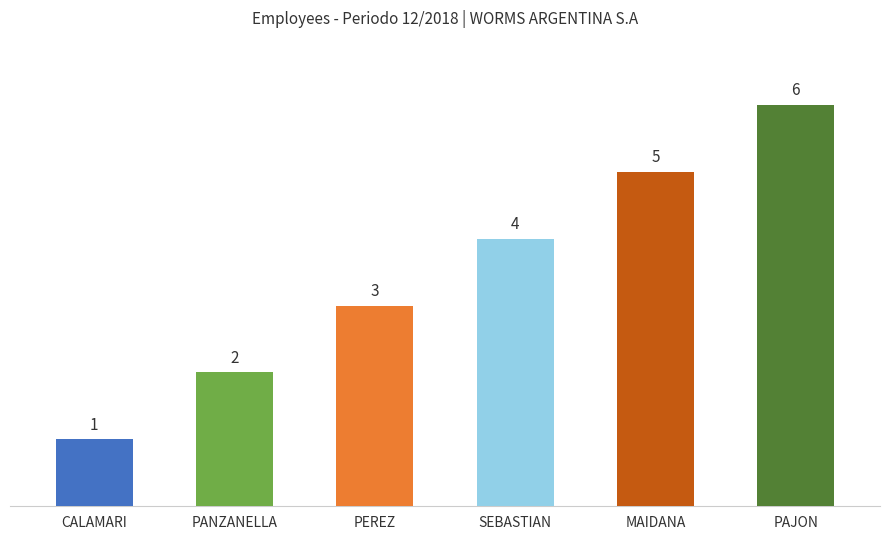

Which category has the lowest value across all series?

CALAMARI